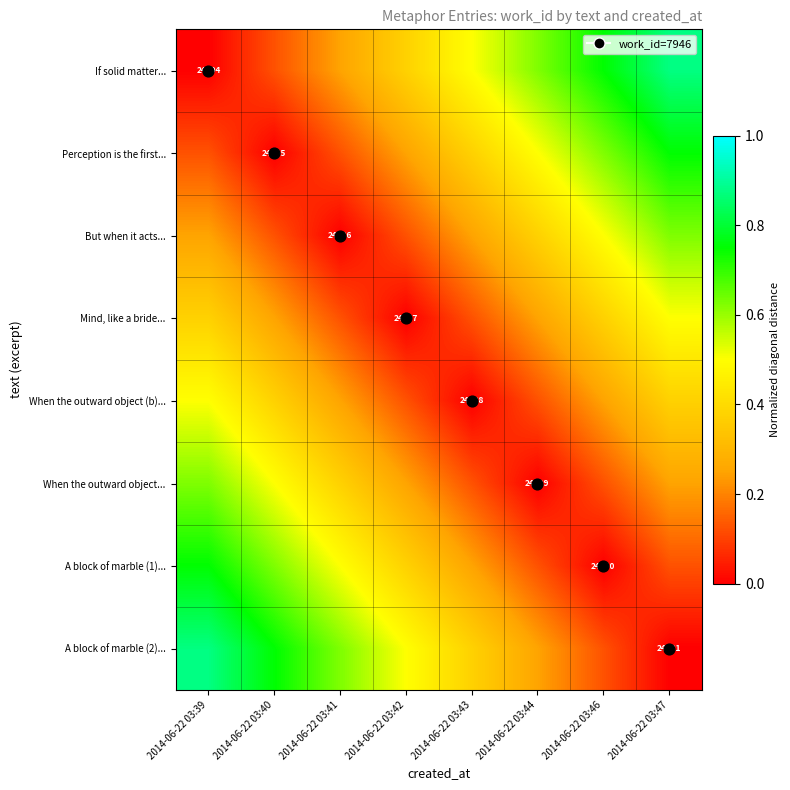

The value of When the outward object... at 2014-06-22 03:40 is 0.7. True or false?

False